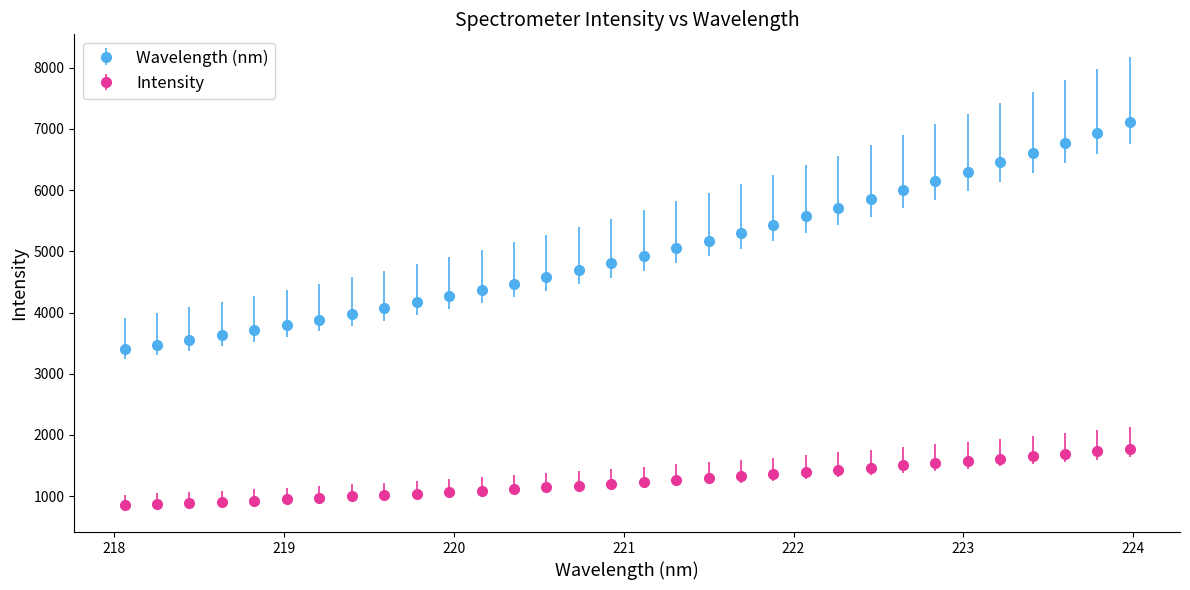

At how many categories does at least one series exceed 3042?

32